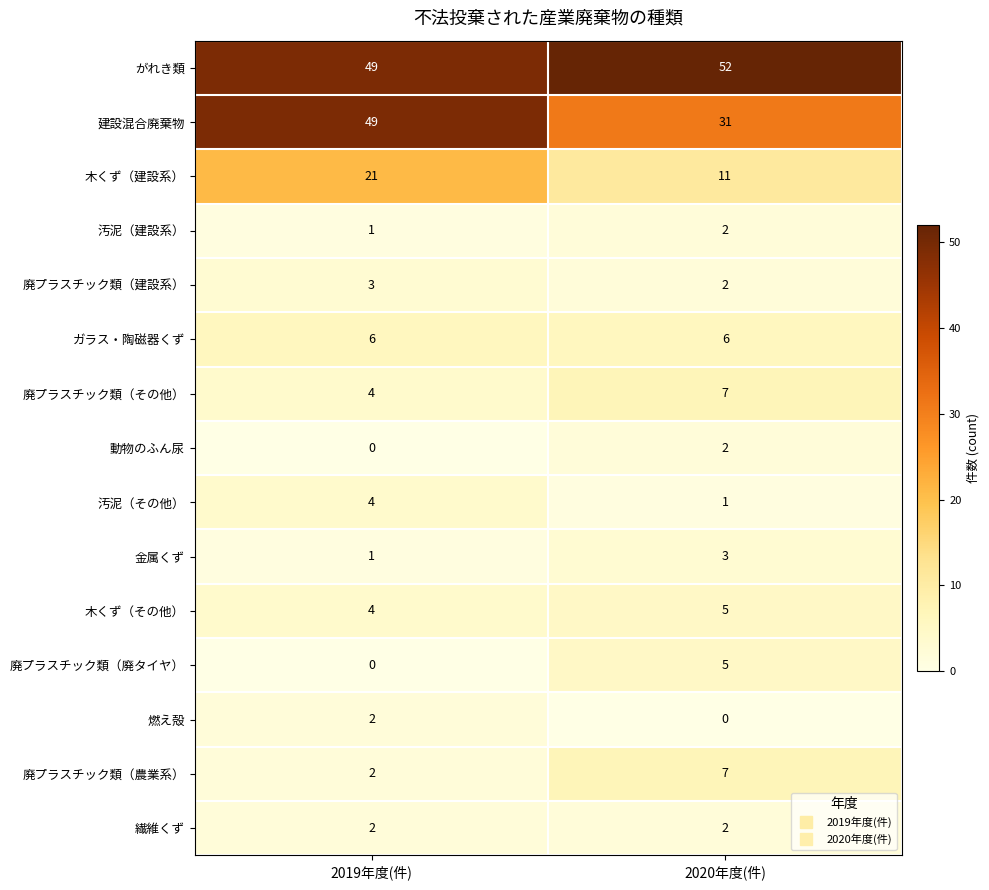

What is the spread (max minus min) of values at 2019年度(件)?

49